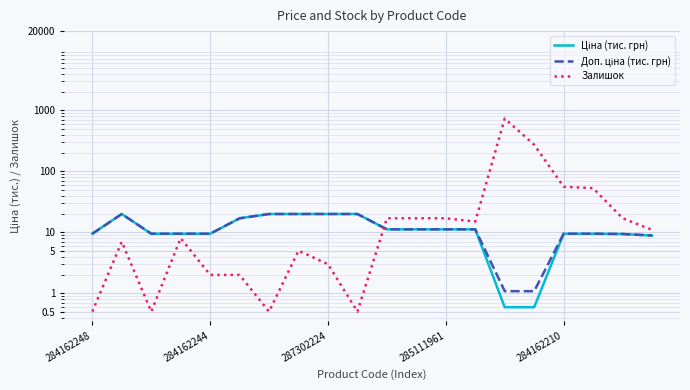

Which series changed the most between 284162244 and 7?

Залишок